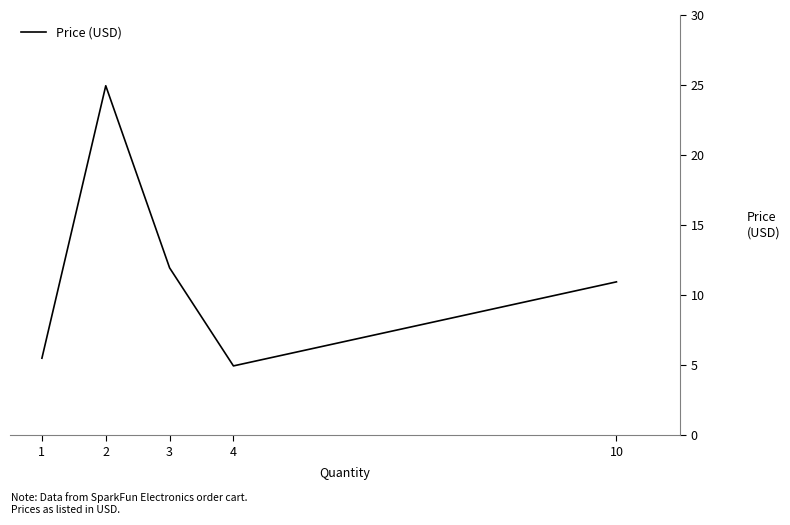

How many lines are shown in the chart?

1